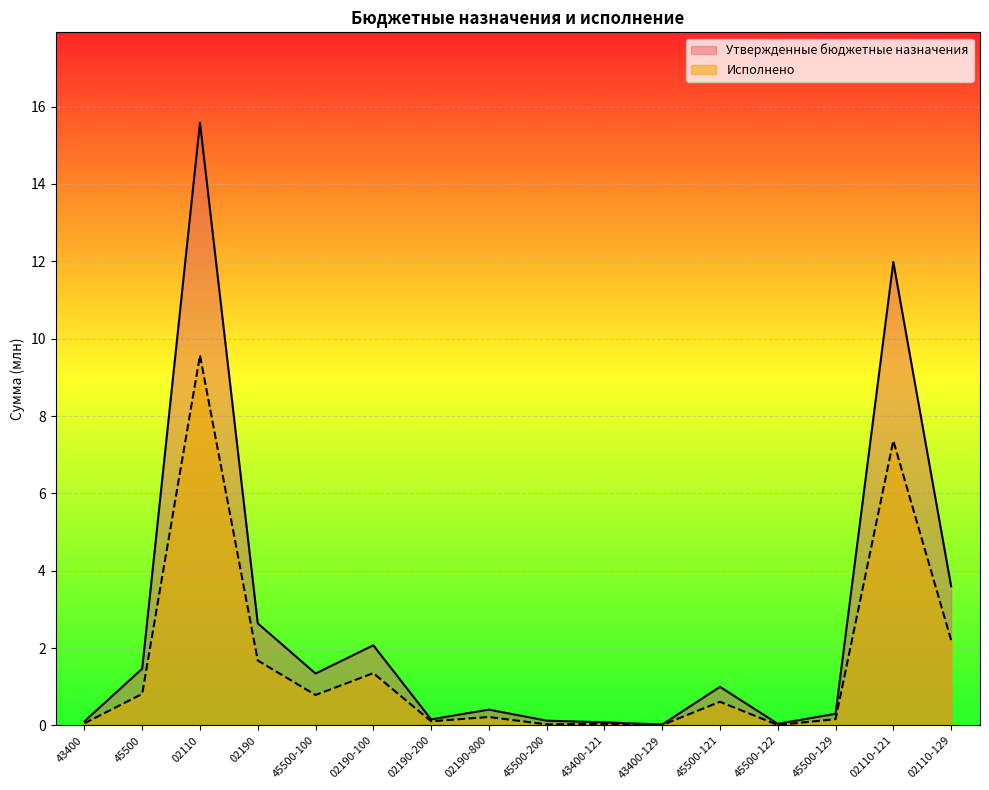

At which category is the sum across all series the highest?

02110